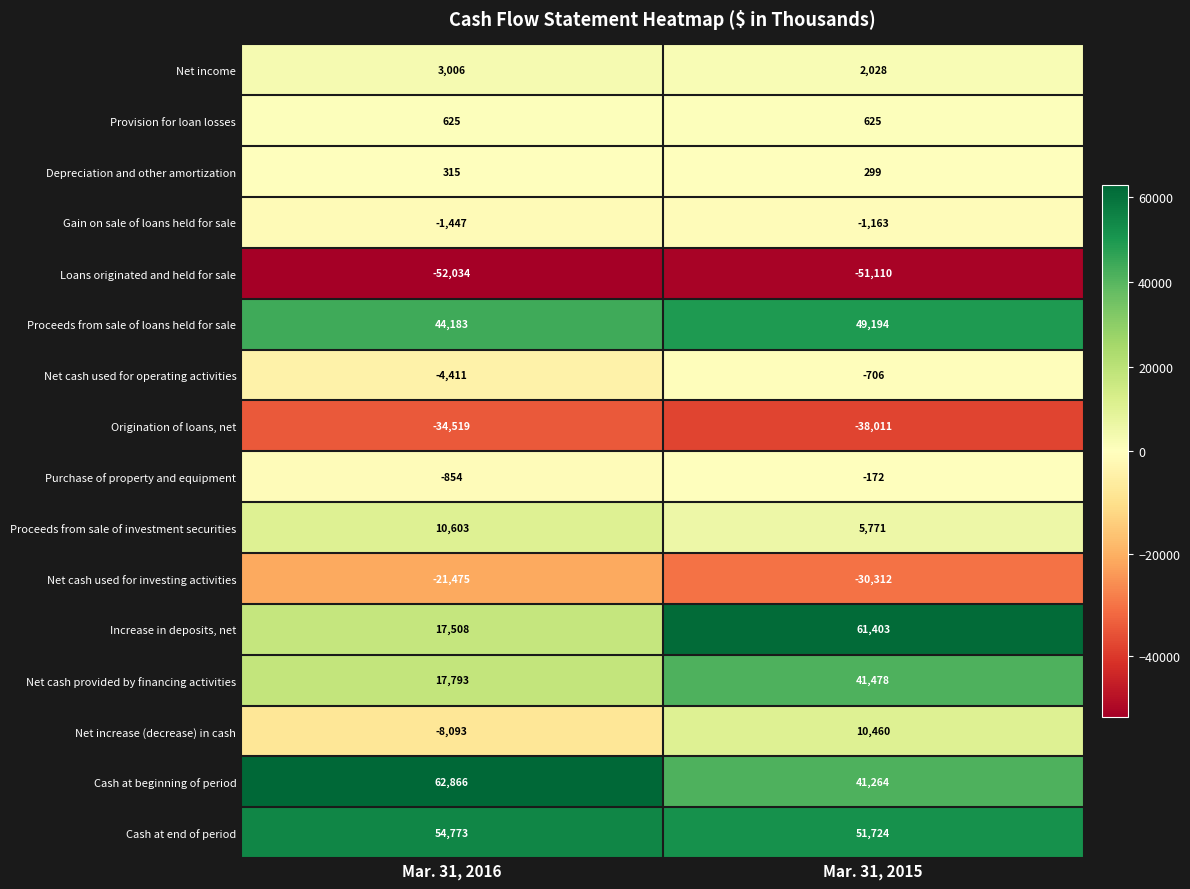

At which category is the sum across all series the highest?

Mar. 31, 2015